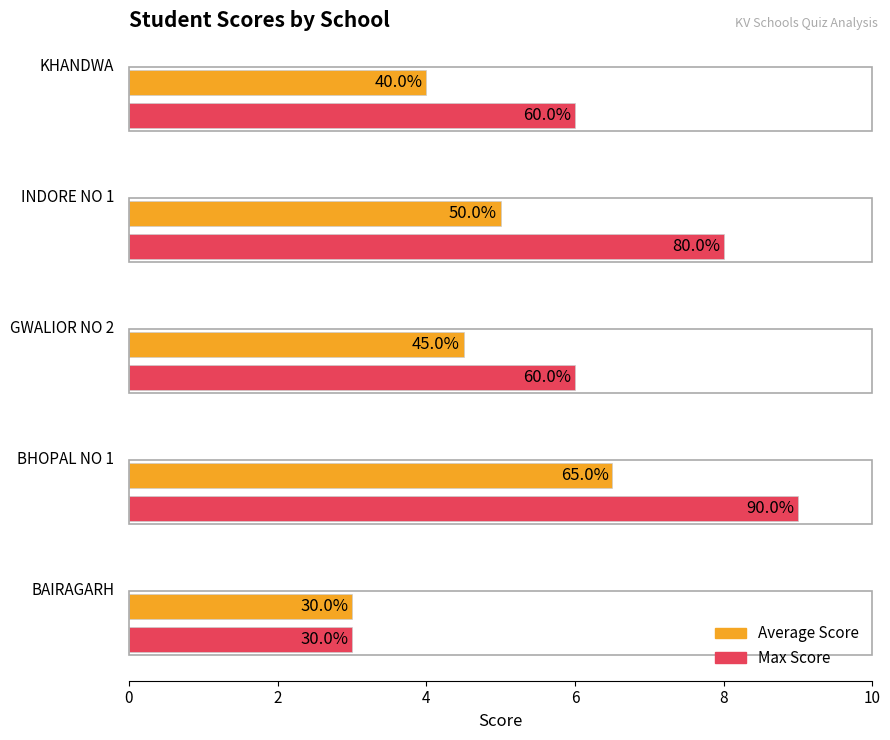

What is the value of the Average Score bar at the 1st from the left?

3.0